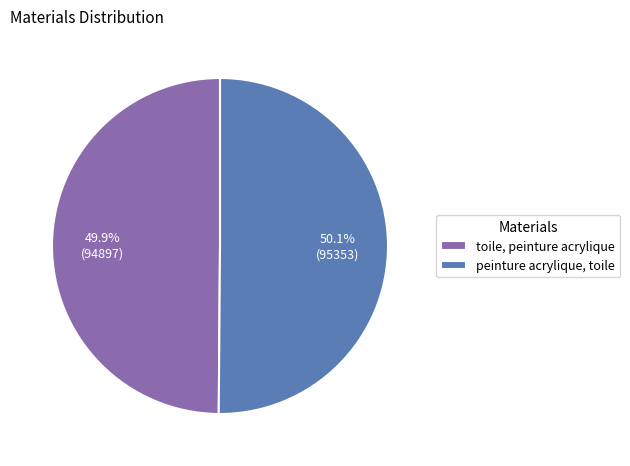

Combined, do peinture acrylique, toile and toile, peinture acrylique account for over 50%?

Yes